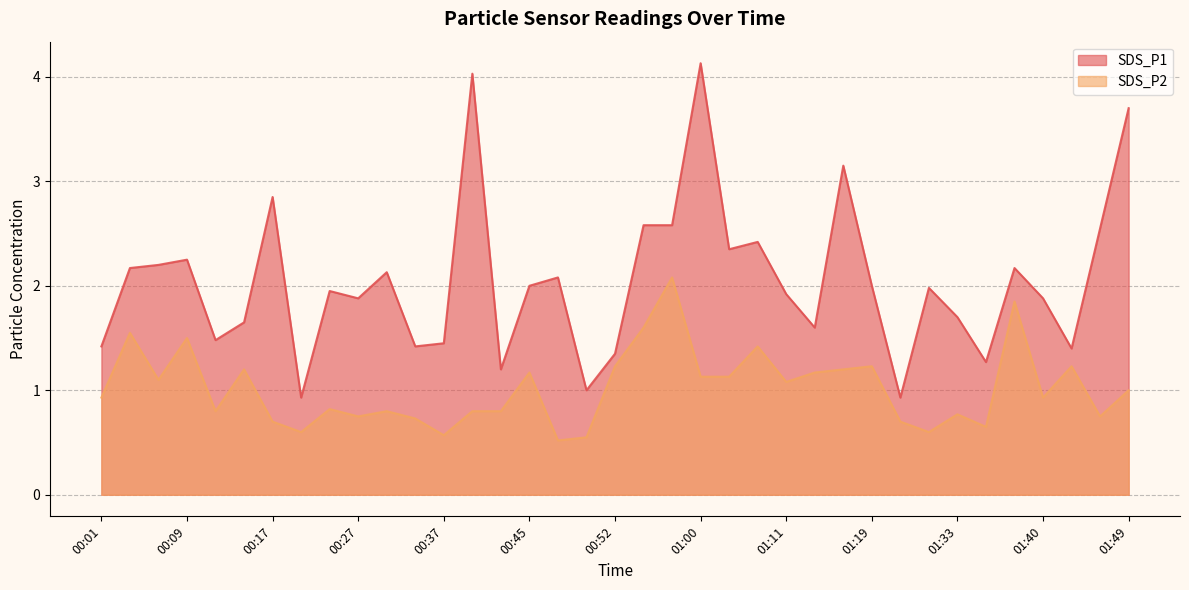

What position from the right is 01:19?

10